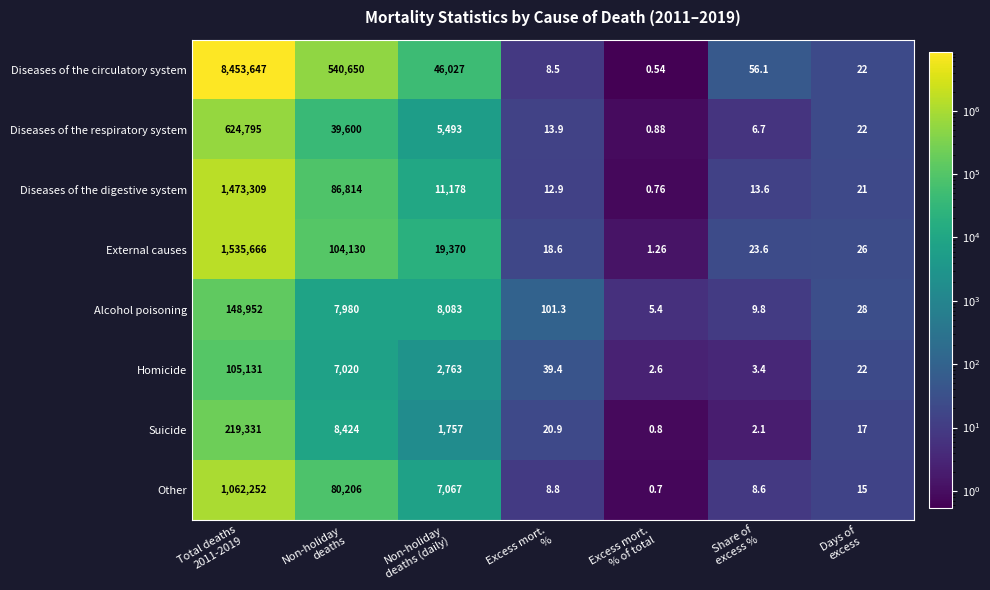

What is the spread (max minus min) of values at Share of
excess %?

54.0